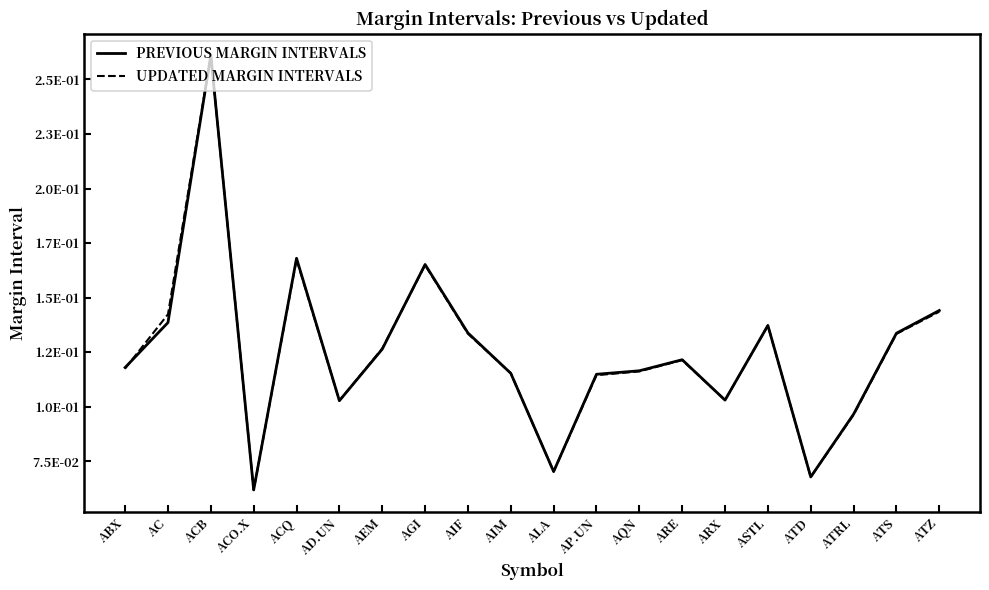

Which category has the highest value in the UPDATED MARGIN INTERVALS series?

ACB